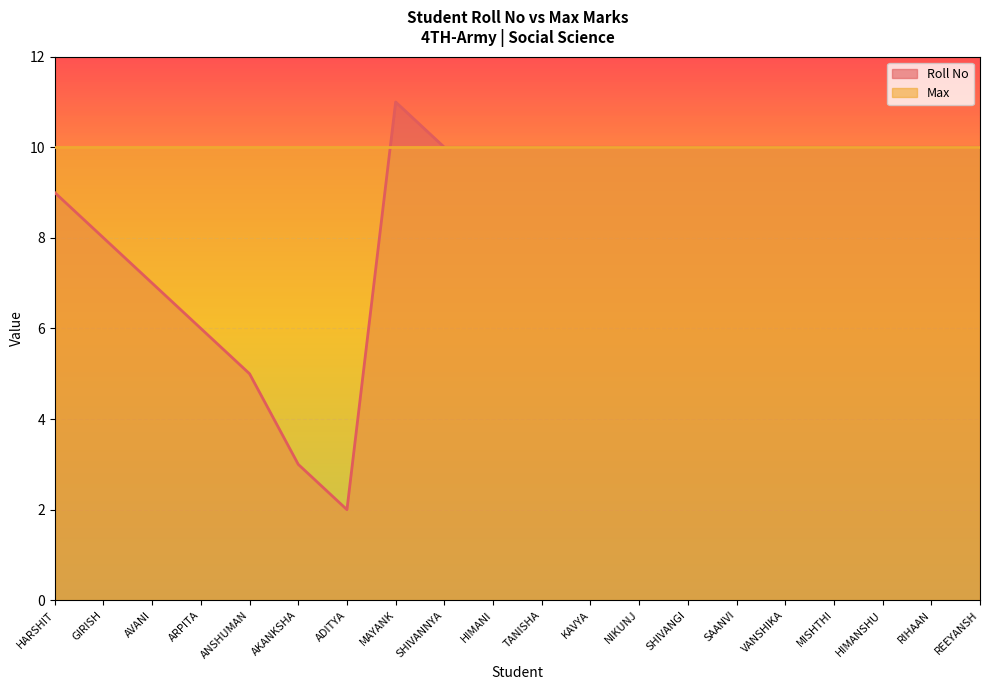

Does the chart display data point markers on the line(s)?

No